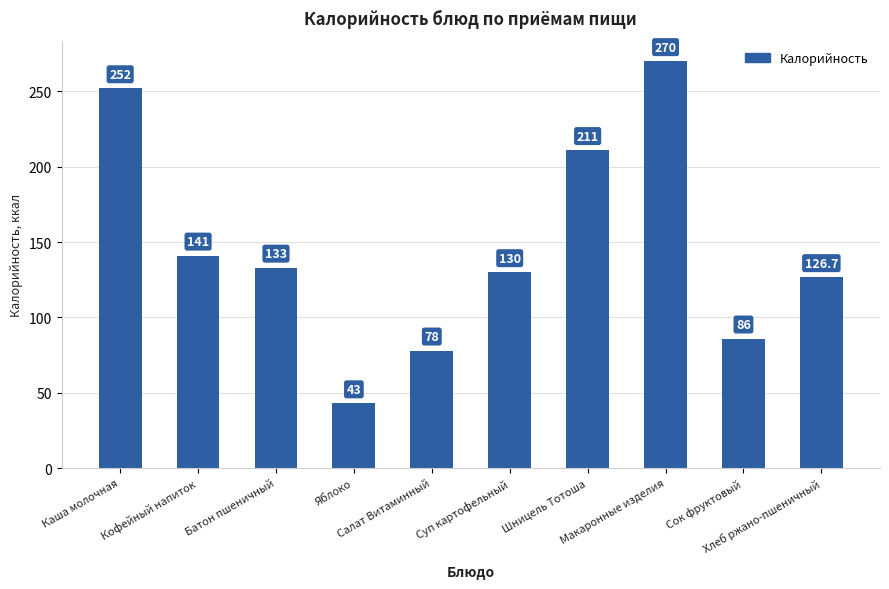

Reading left to right, extract all data points from this chart.

Каша молочная=252.0	Кофейный напиток=141.0	Батон пшеничный=133.0	Яблоко=43.0	Салат Витаминный=78.0	Суп картофельный=130.0	Шницель Тотоша=211.0	Макаронные изделия=270.0	Сок фруктовый=86.0	Хлеб ржано-пшеничный=126.7